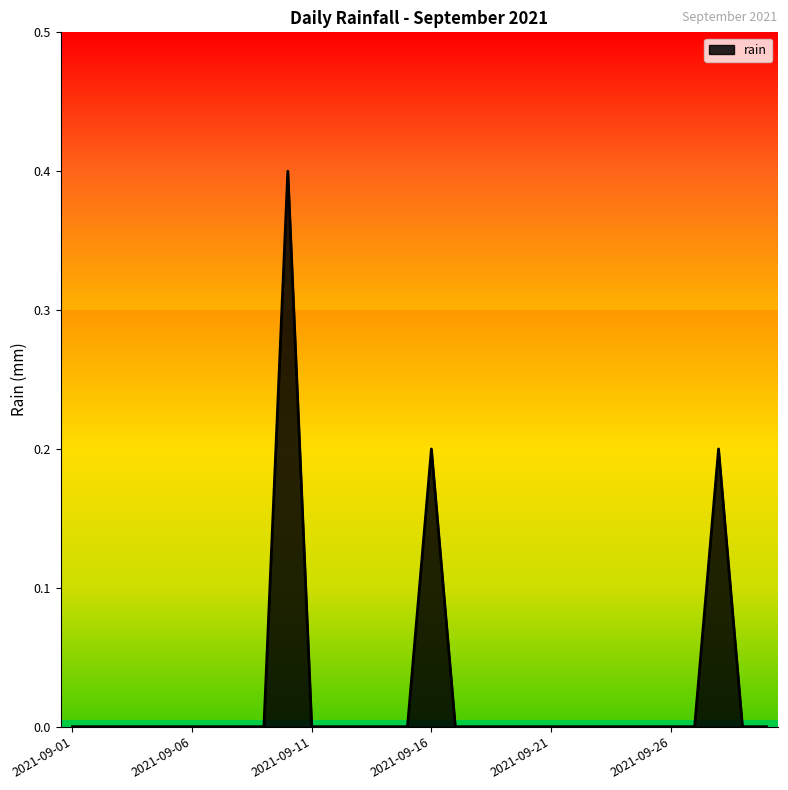

What is the difference between the maximum and minimum values?

0.4